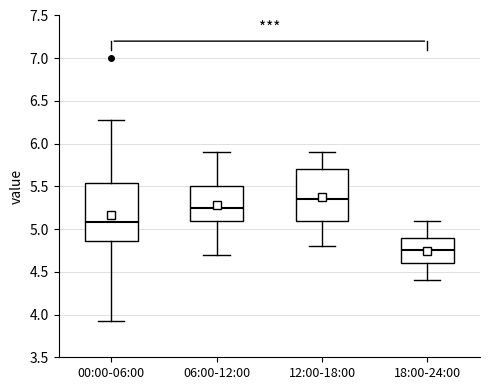

Reading left to right, transcribe this box plot: for each box, give where its median line is, the range the box spans, and where its two whiskers end, as read against the y-axis. The values are not printed on the chart, so give them approximately, as read against the axis.

00:00-06:00: median 5.10, box 4.85 to 5.55, whiskers 3.90 to 6.30
06:00-12:00: median 5.25, box 5.10 to 5.50, whiskers 4.70 to 5.90
12:00-18:00: median 5.35, box 5.10 to 5.70, whiskers 4.80 to 5.90
18:00-24:00: median 4.75, box 4.60 to 4.90, whiskers 4.40 to 5.10